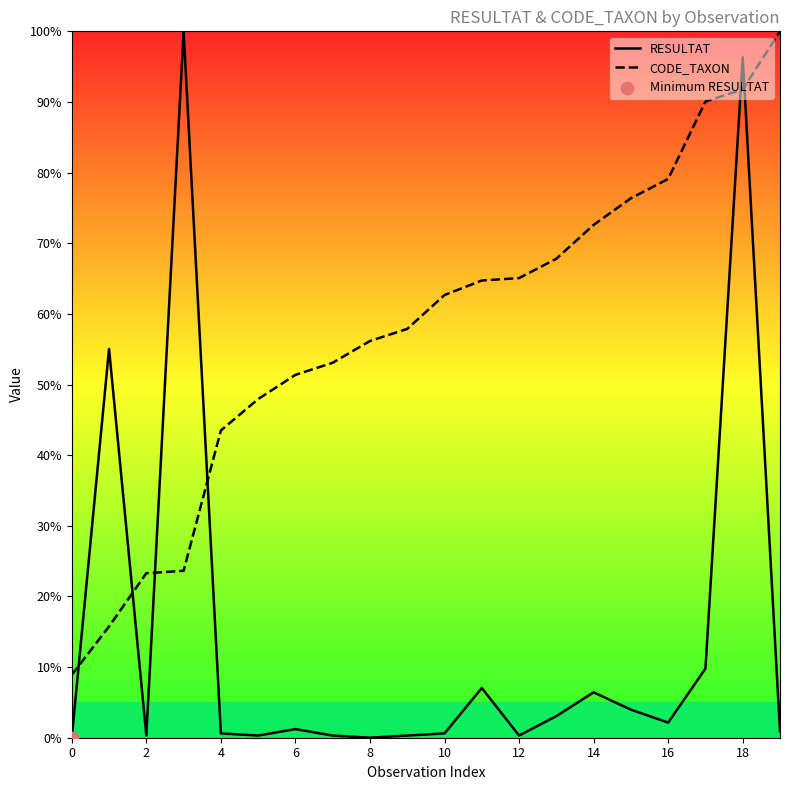

Is the value of RESULTAT at 19 greater than the value of CODE_TAXON at 17?

No